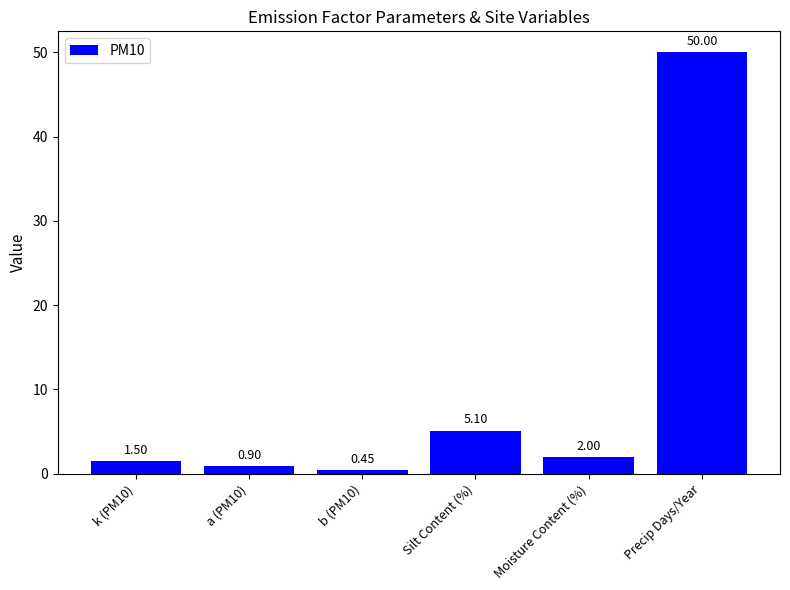

At which category does the chart reach its peak across all series?

Precip Days/Year